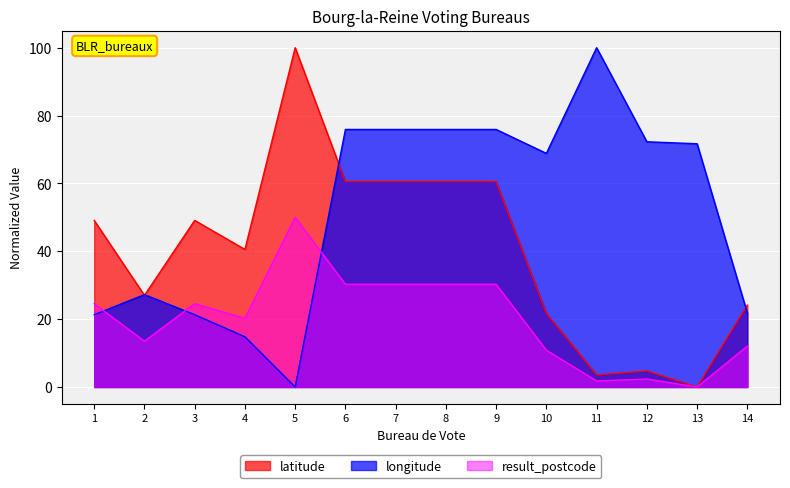

The latitude series shows 11.2 at 2. True or false?

False